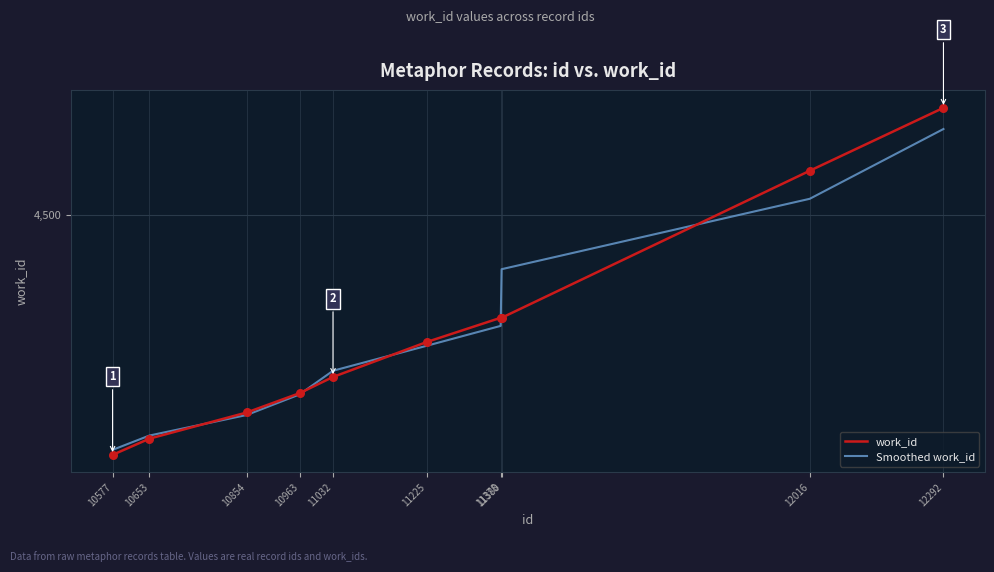

What are all the series names shown in the legend?

work_id, Smoothed work_id